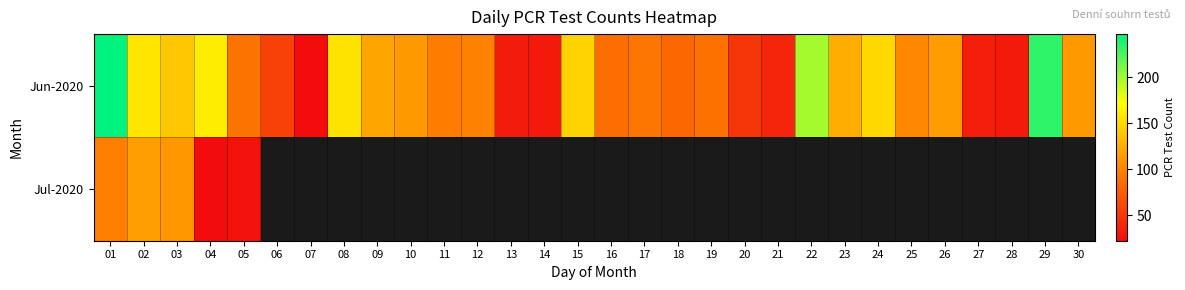

Which has a higher value, 18 or 04?

04